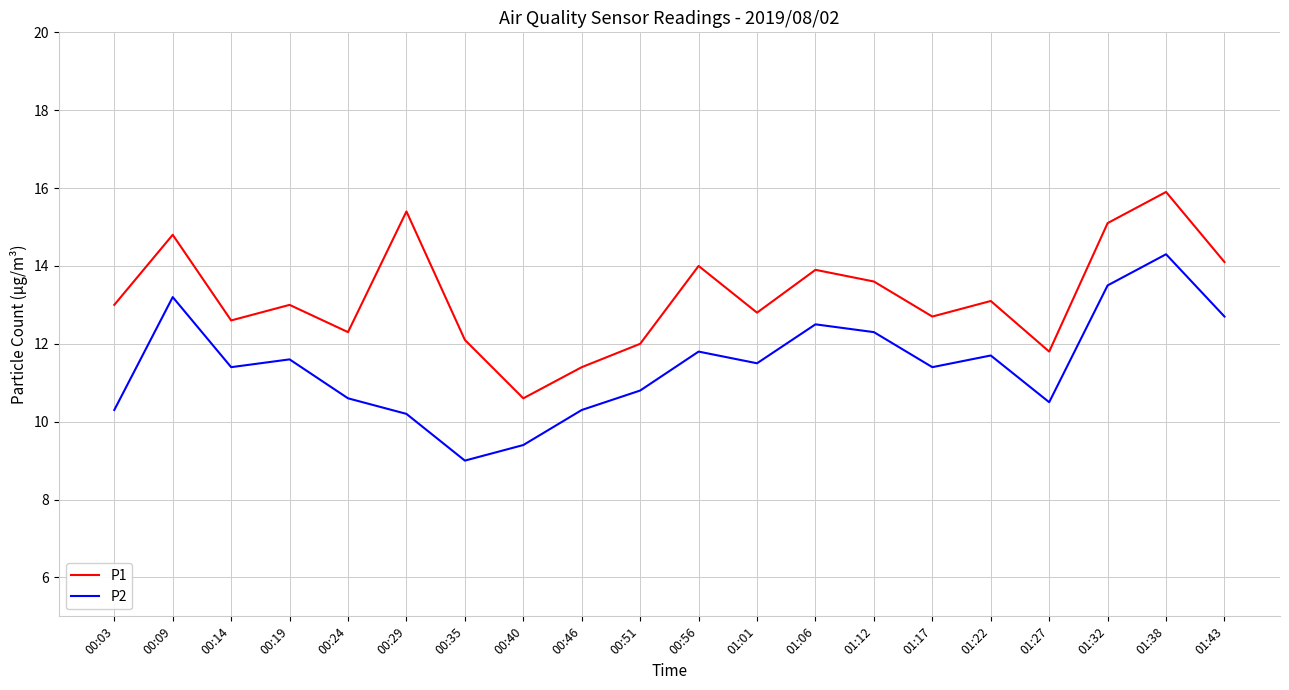

At which label does P1 reach its peak?

01:38